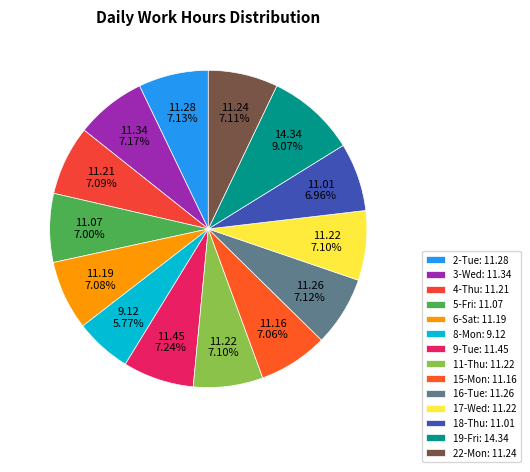

True or false: 4-Thu accounts for 17% of the total.

False